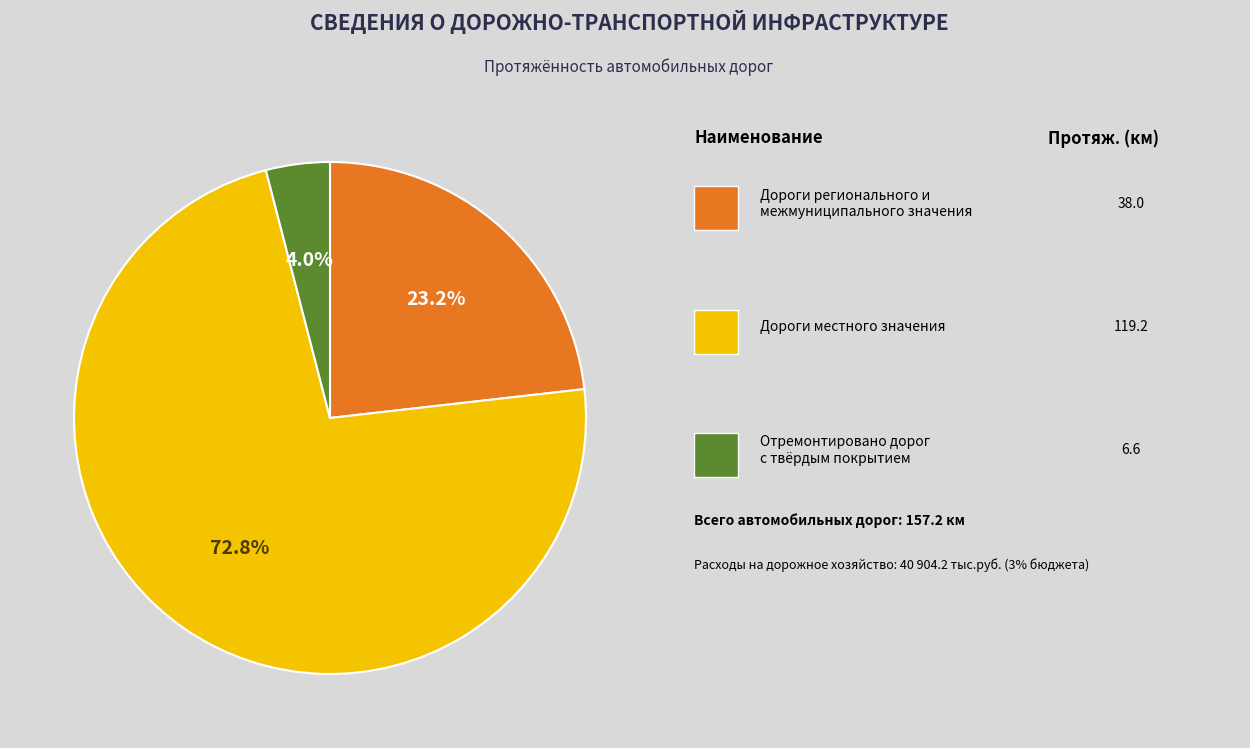

Does any single category account for the majority?

Yes